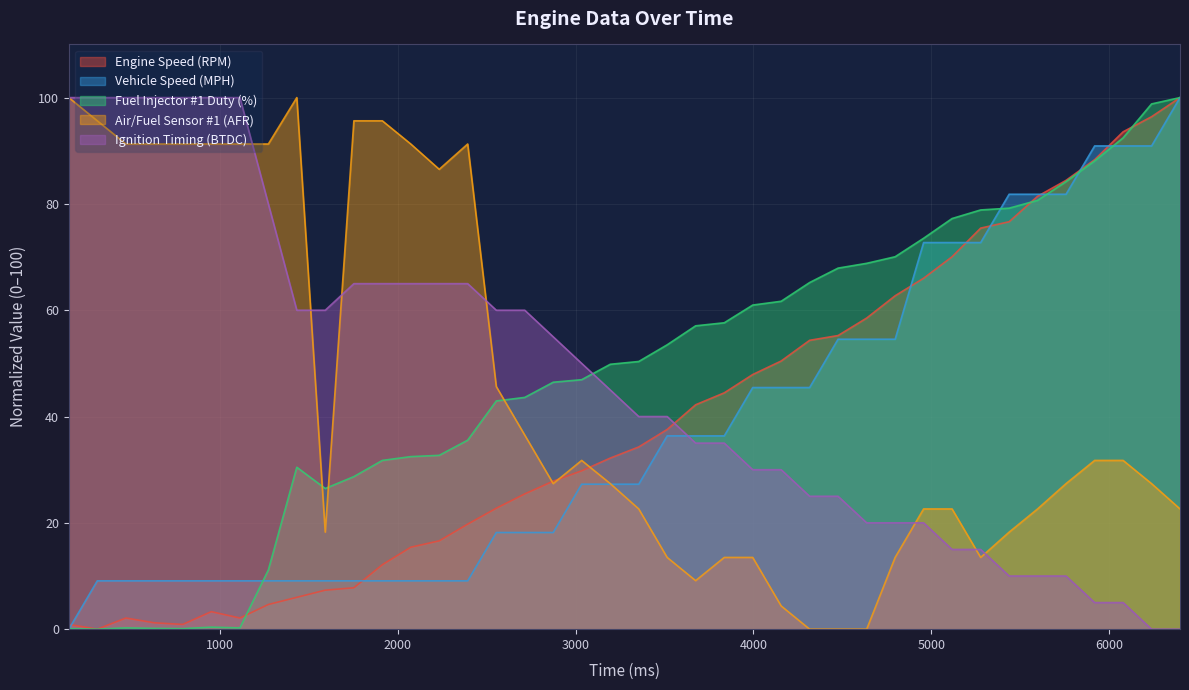

At which category does Fuel Injector #1 Duty (%) reach its first local peak?

471